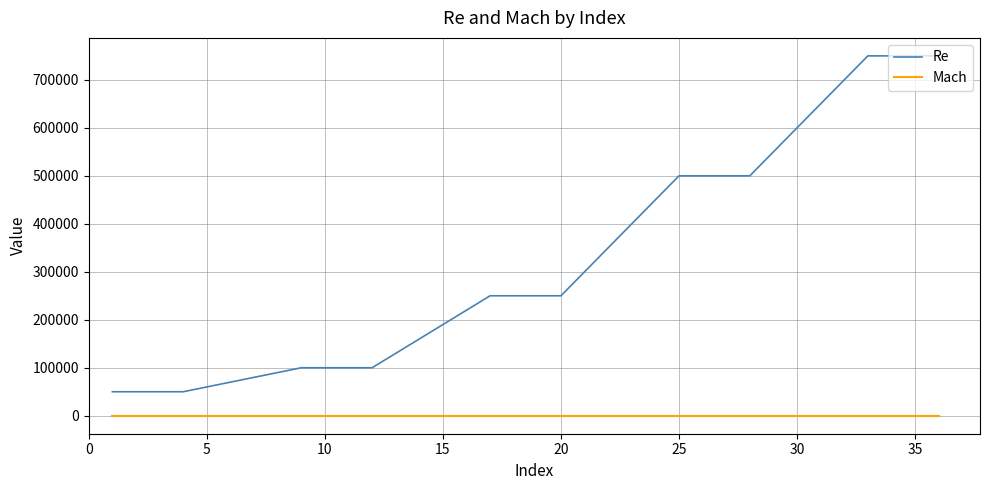

How many lines are shown in the chart?

2